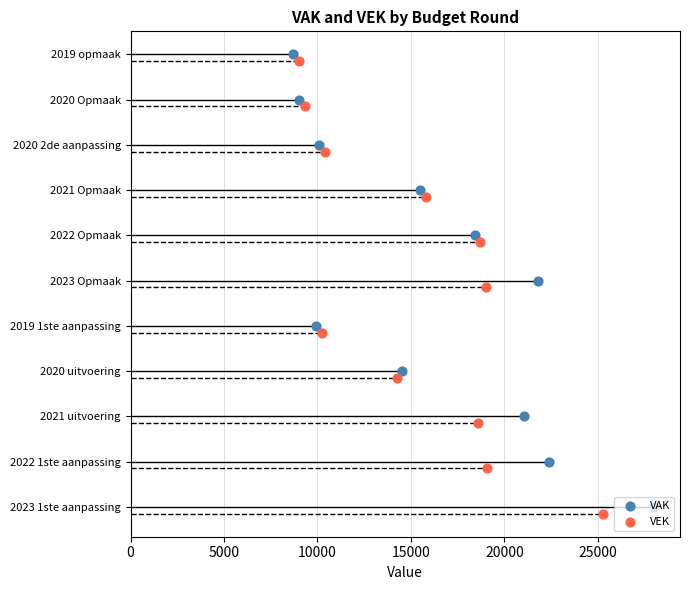

Which series reaches the minimum Y coordinate?

VEK